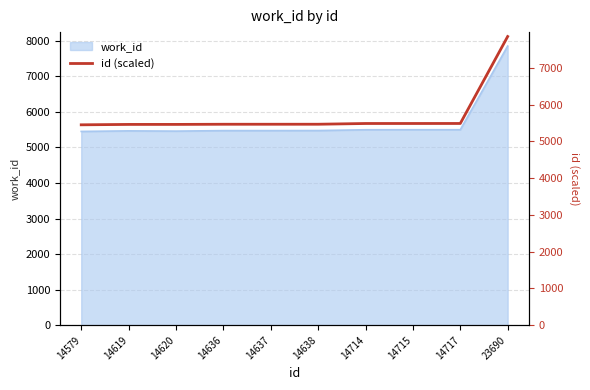

Where does the data first go above 5465?

14636